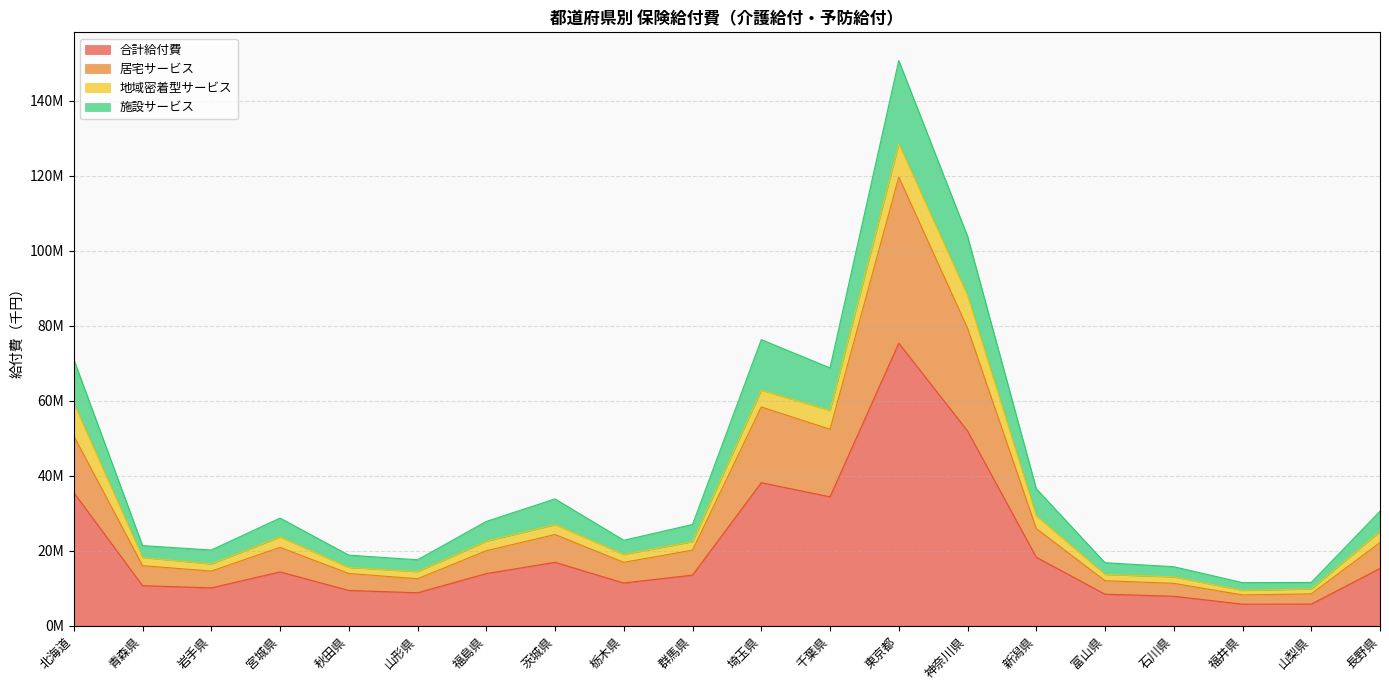

Read the 合計給付費 value at 東京都.

75355661.0